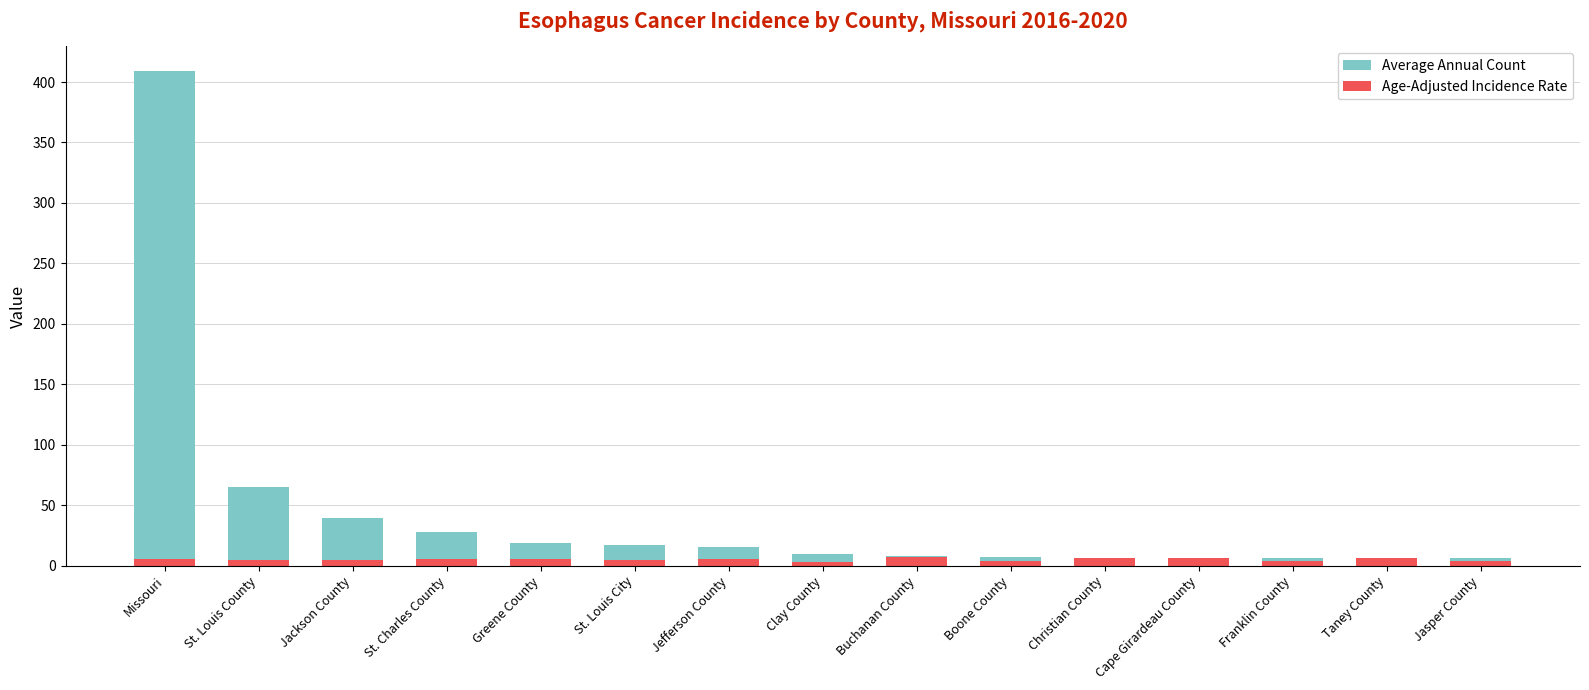

What position from the right is Greene County?

11